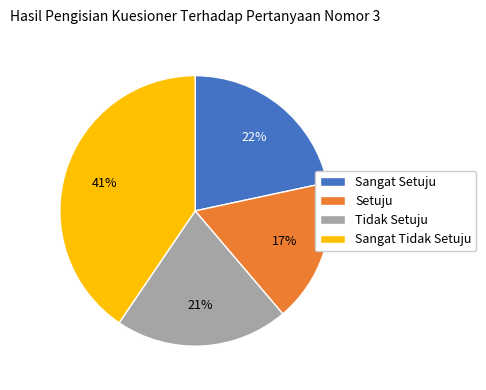

How many slices are in this pie chart?

4